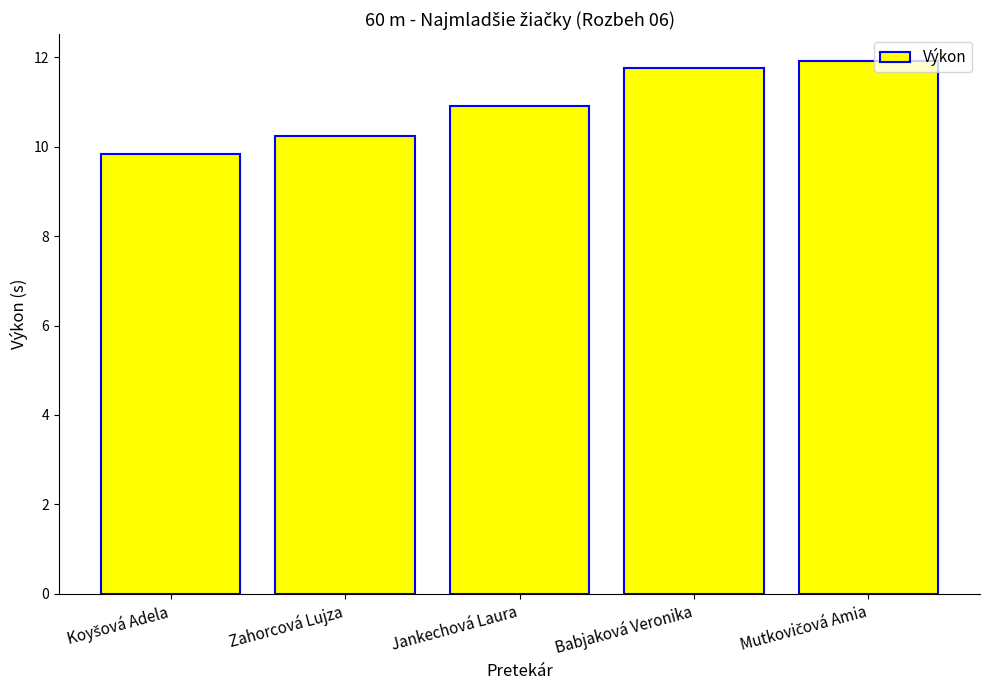

Where does the data first go above 10?

Zahorcová Lujza